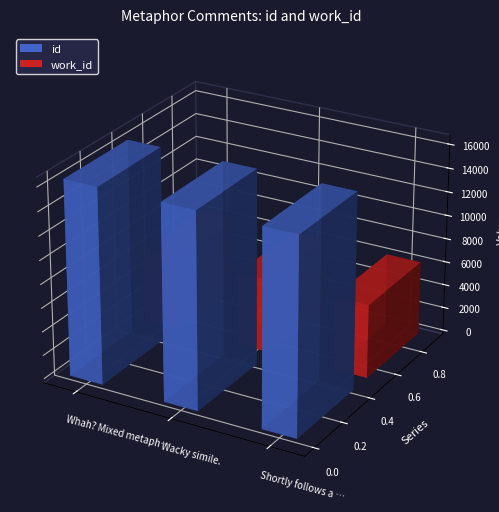

List the labels in order of work_id value, largest first.

Whah? Mixed metaphor, Wacky simile., Shortly follows a previous passage